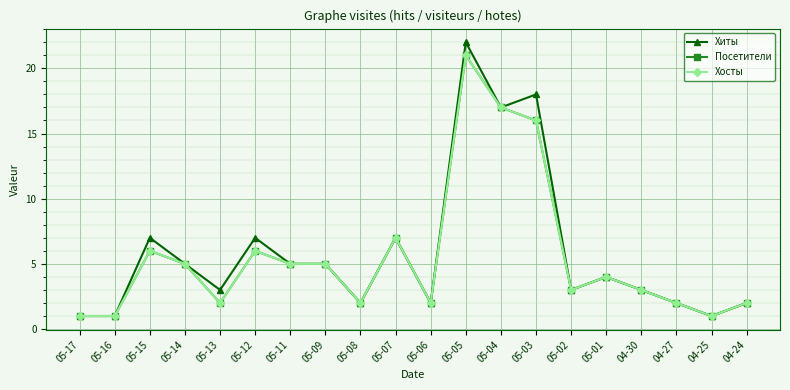

How many interior local peaks does the Хиты series have?

6